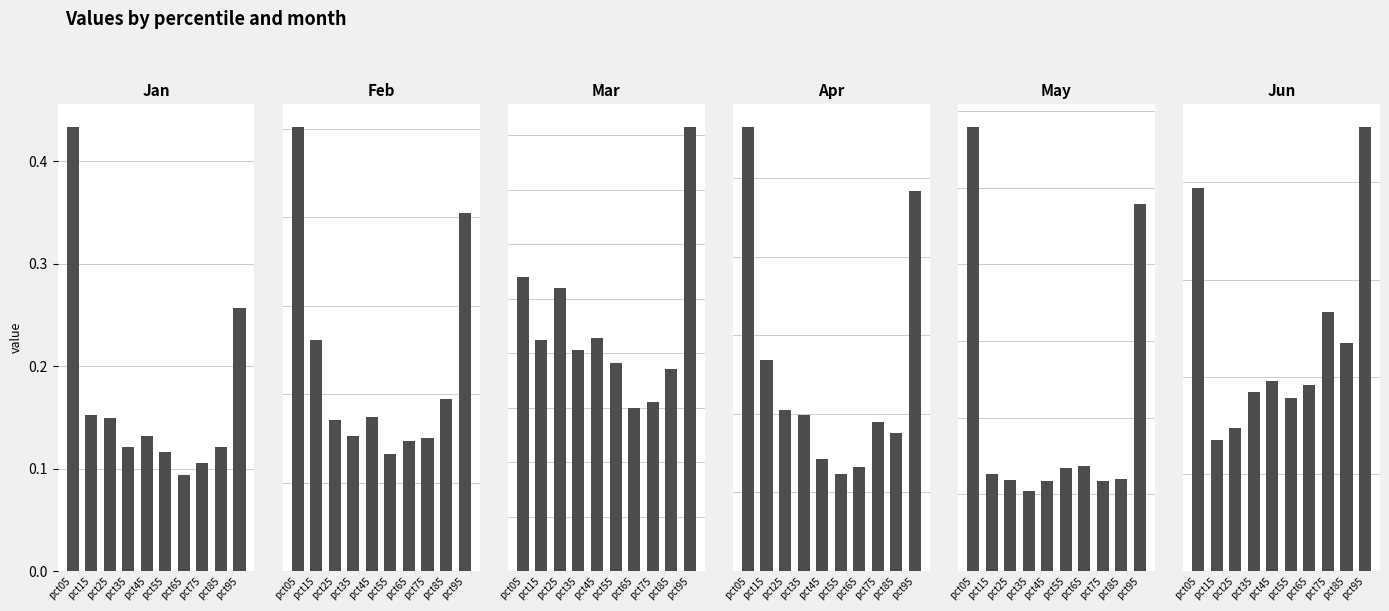

True or false: Feb has a value of 0.1 at pct35.

False